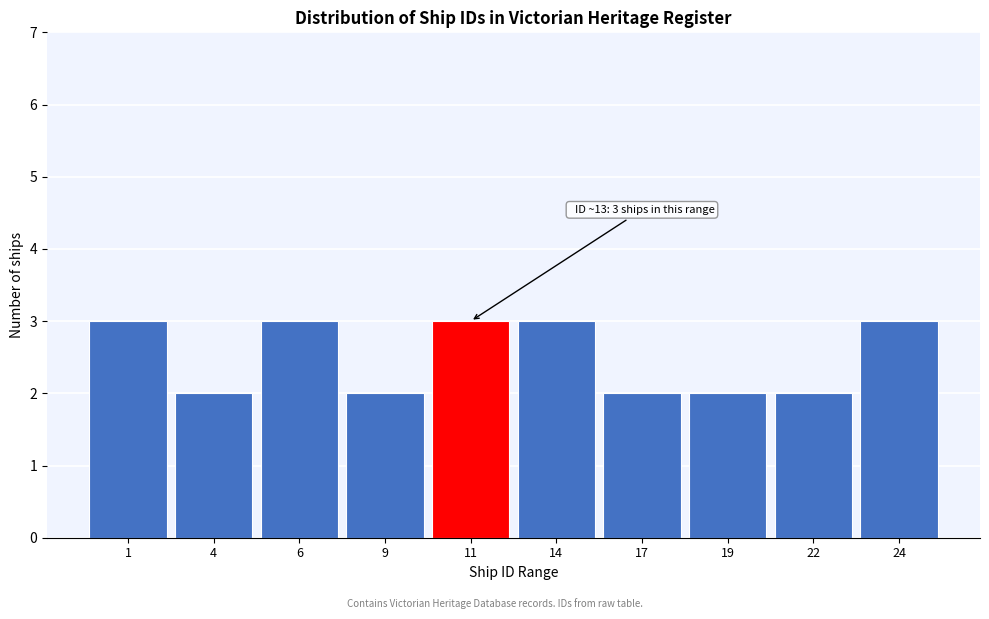

Reading left to right, transcribe all the data shown in this chart.

3	2	3	2	3	3	2	2	2	3